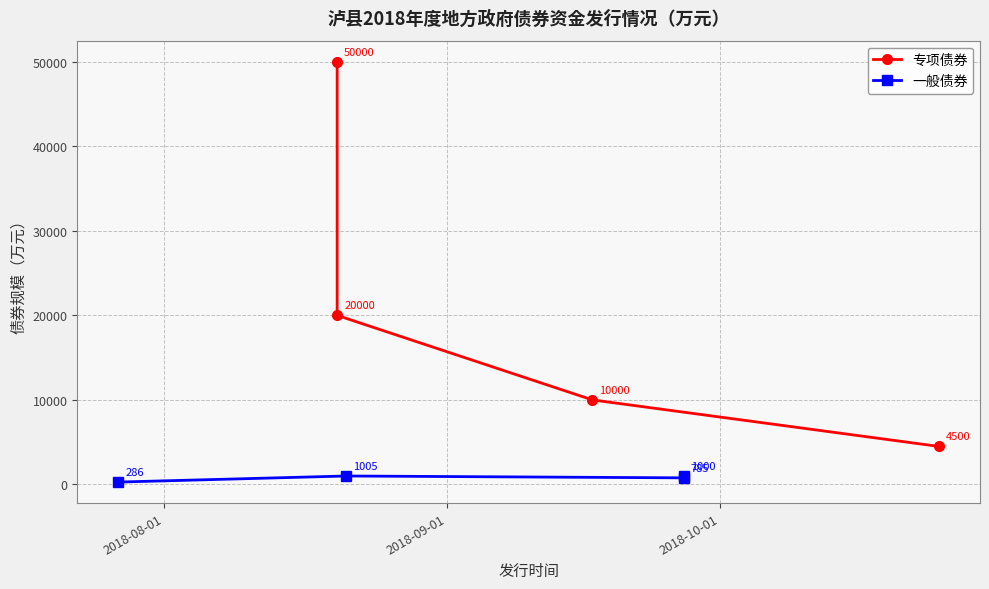

The 专项债券 series shows 13919 at 2018-10-01. True or false?

False